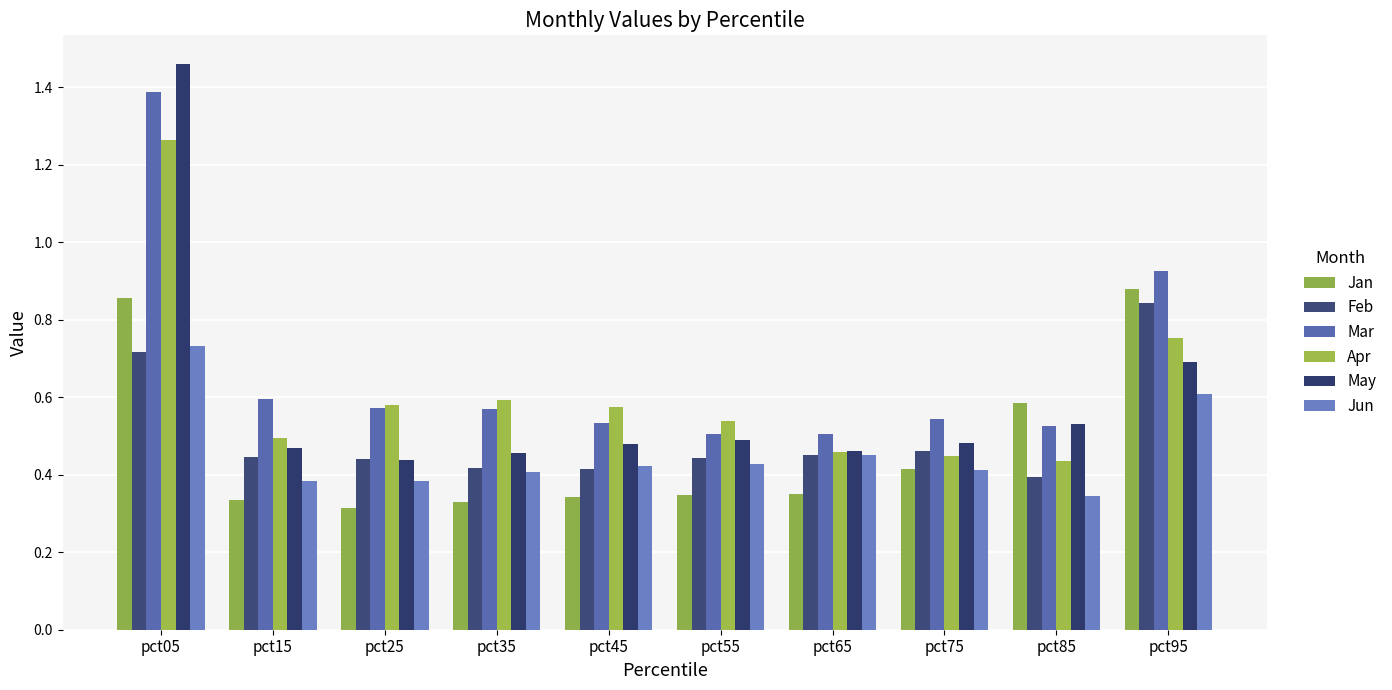

How many data points does each series have?

10